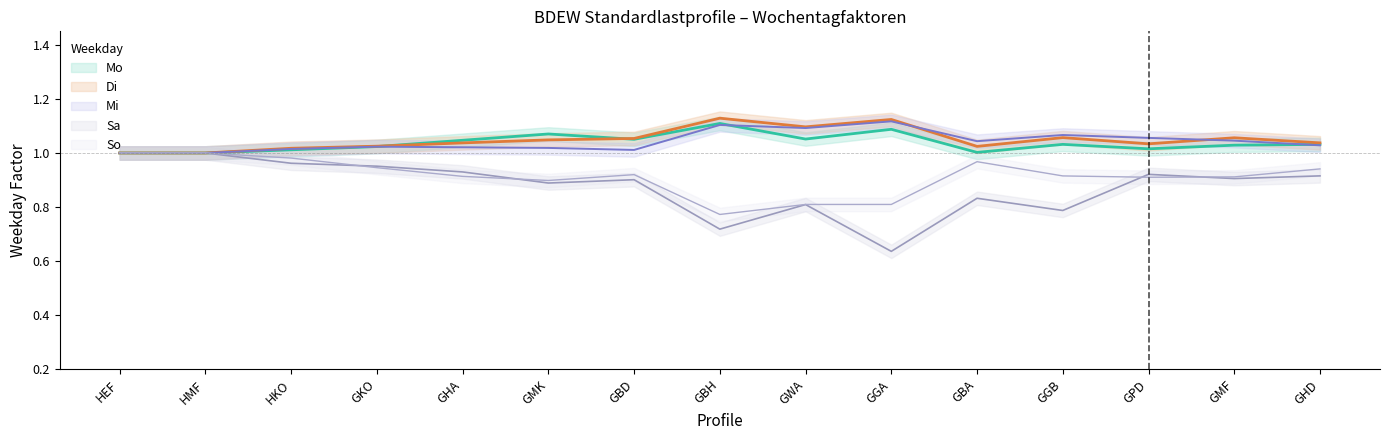

Which series has the largest total across all categories?

Di